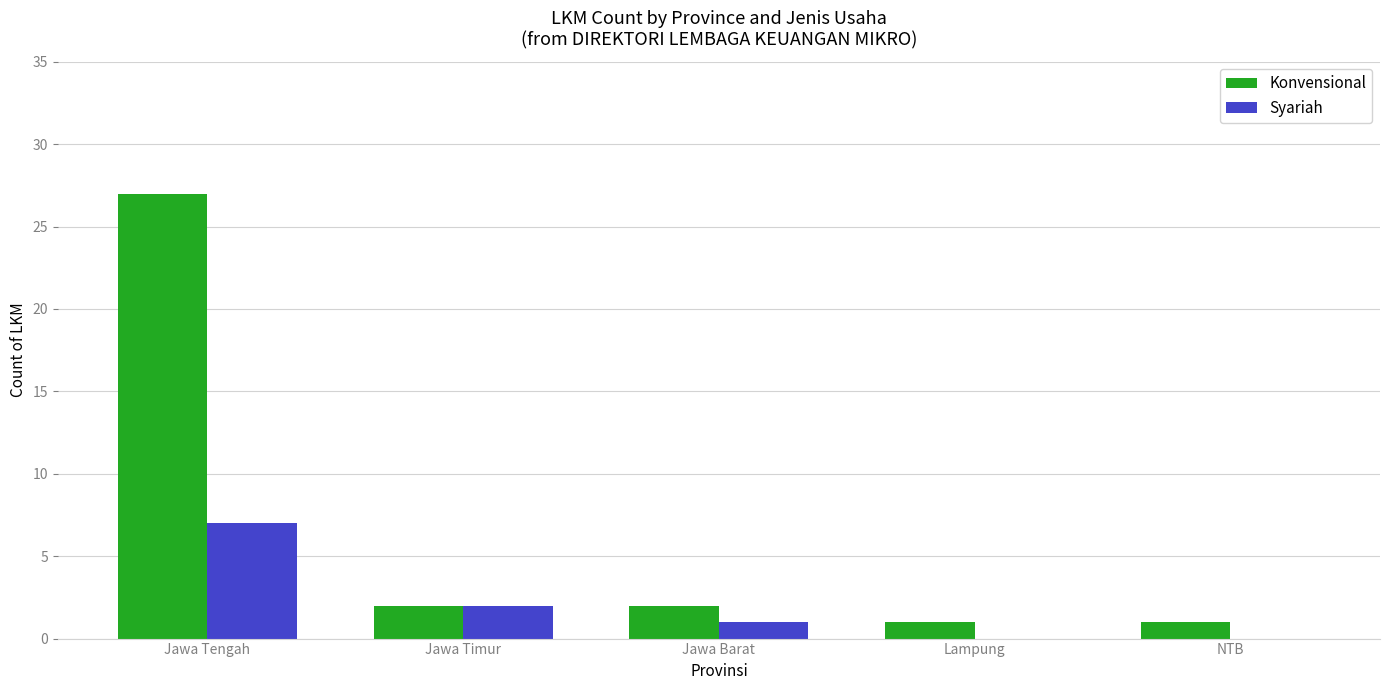

What are all the series names shown in the legend?

Konvensional, Syariah